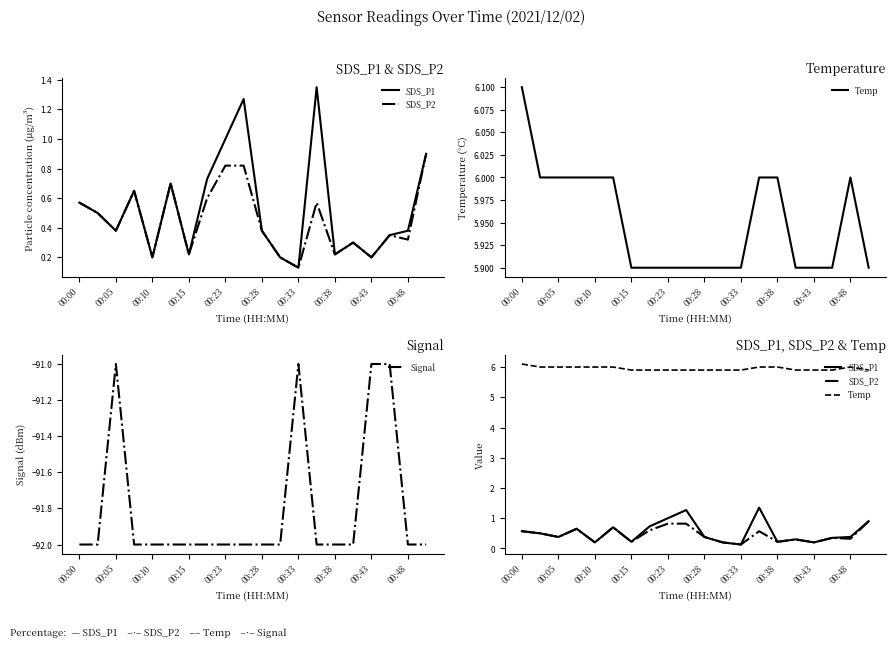

True or false: Signal has a value of -91 at 00:43.

True